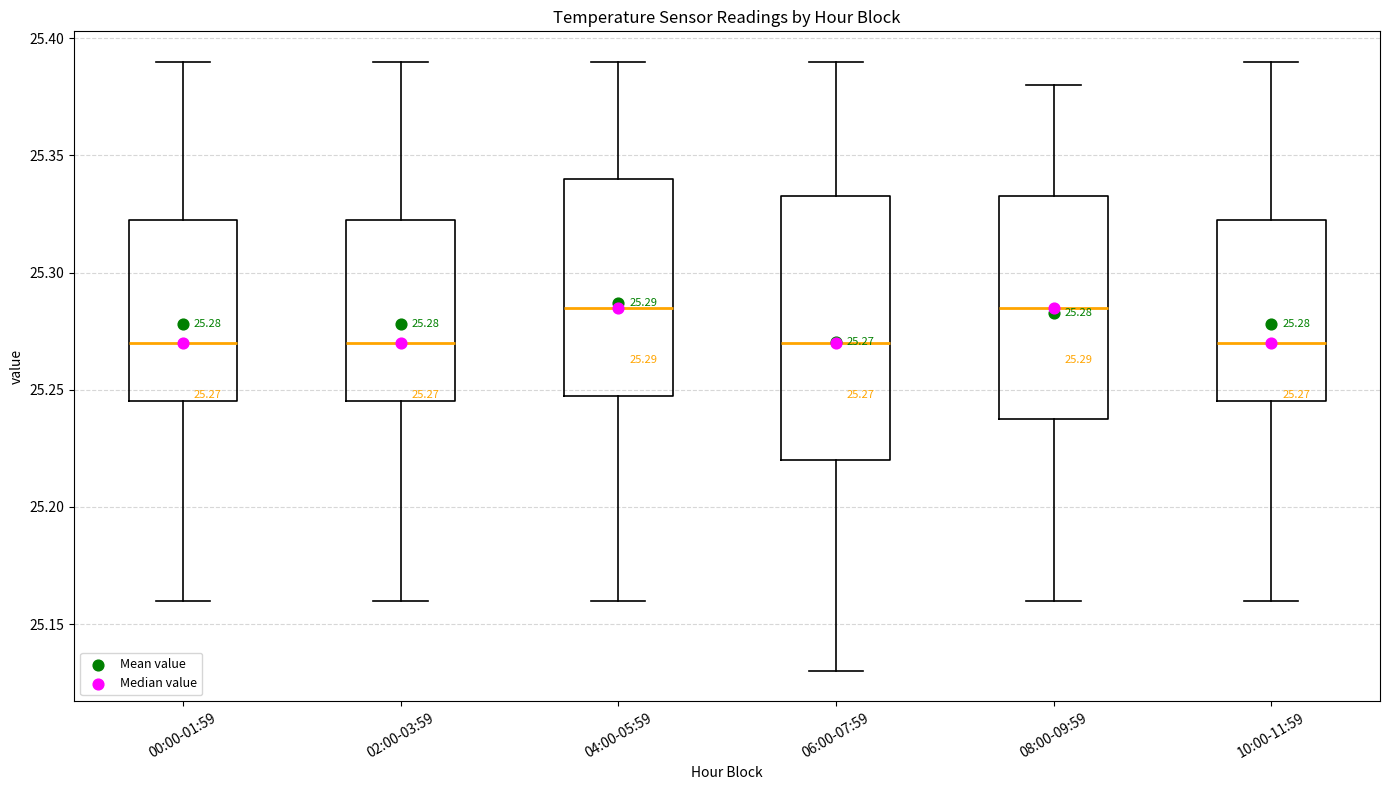

Which box is the tallest, from its lower edge to its upper edge?

06:00-07:59